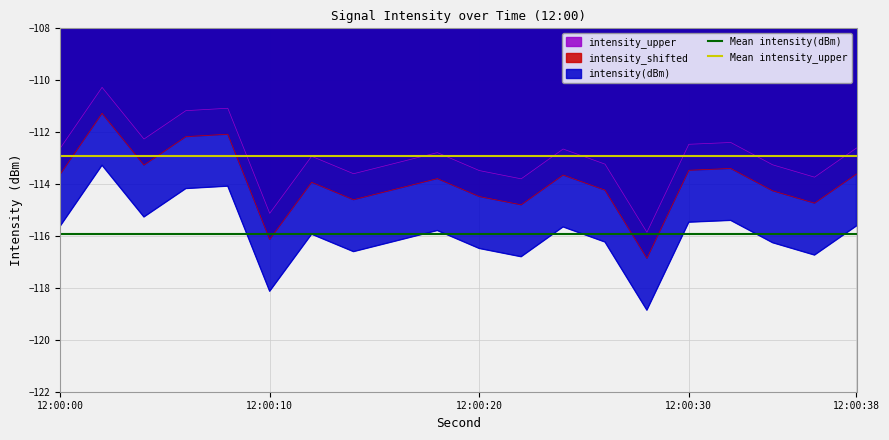

What is the highest value of the intensity_upper series?

-110.3